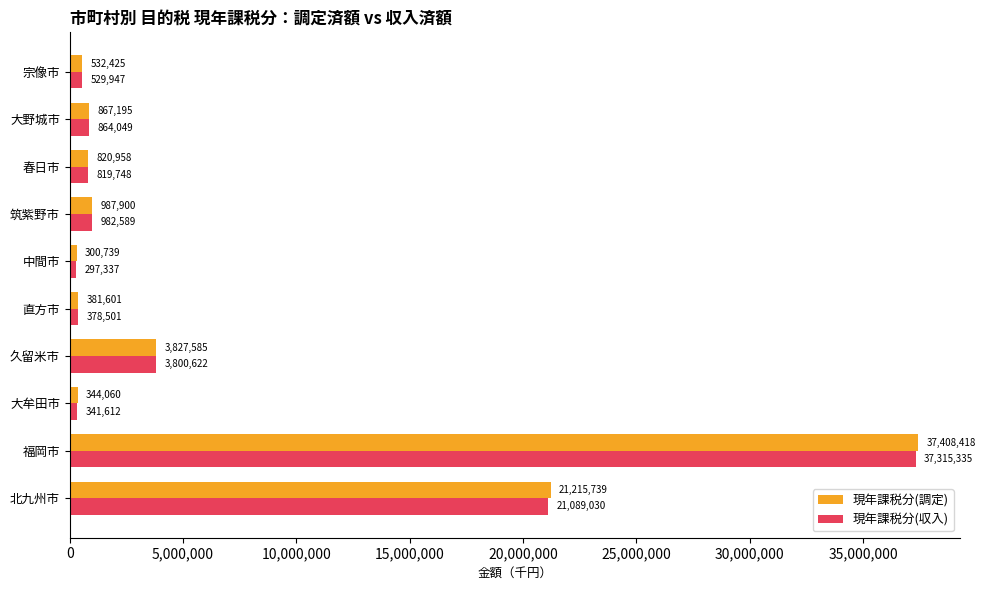

What is the average value of the 現年課税分(調定) series?

6668662